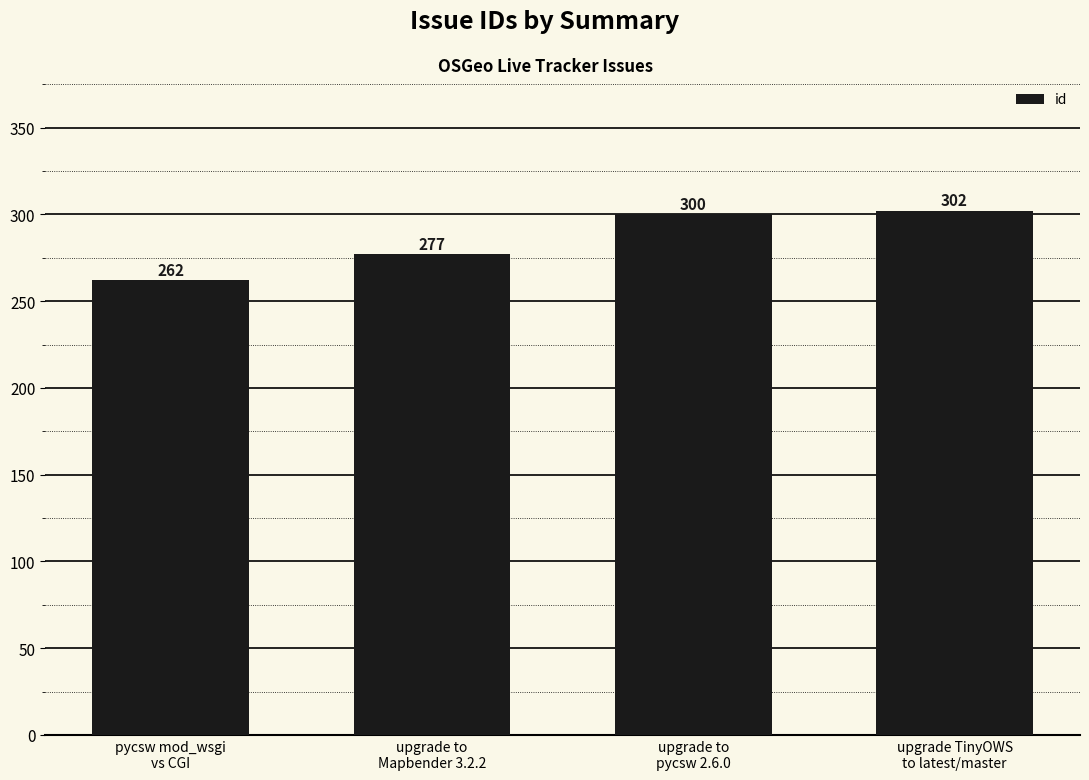

What is the label of the 1st bar from the left?

pycsw mod_wsgi
vs CGI